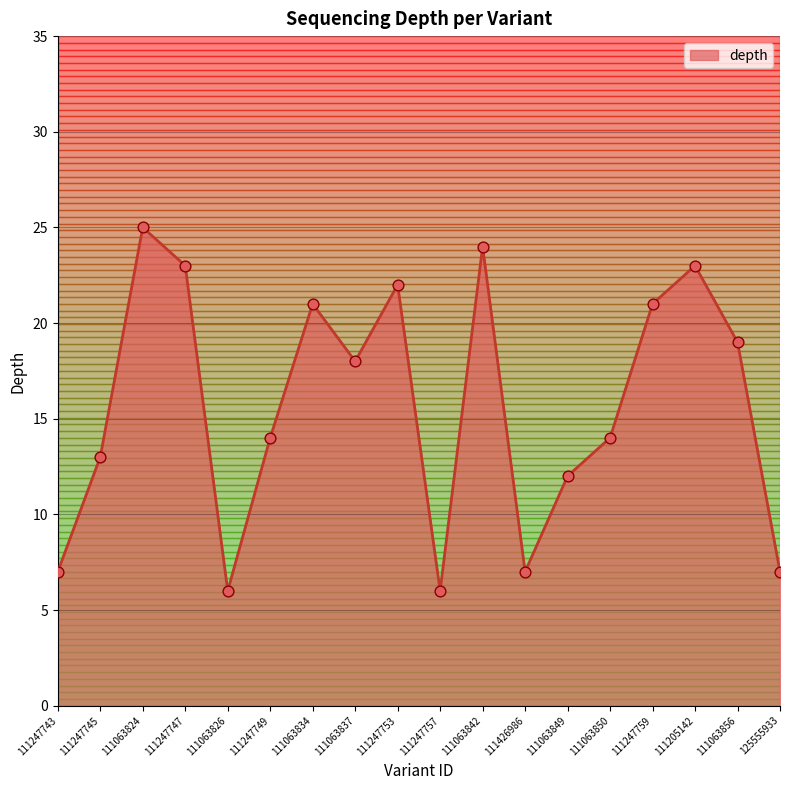

What is the change in value from 111063824 to 111063849?

-13